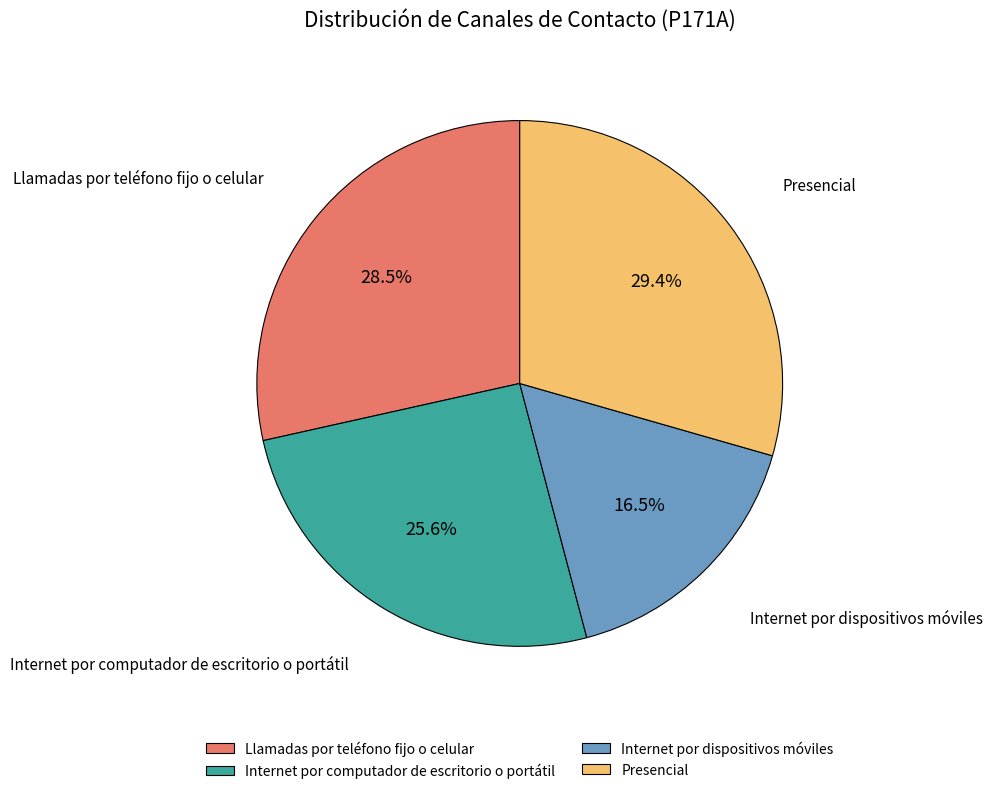

Is there any slice that represents more than half of the pie?

No